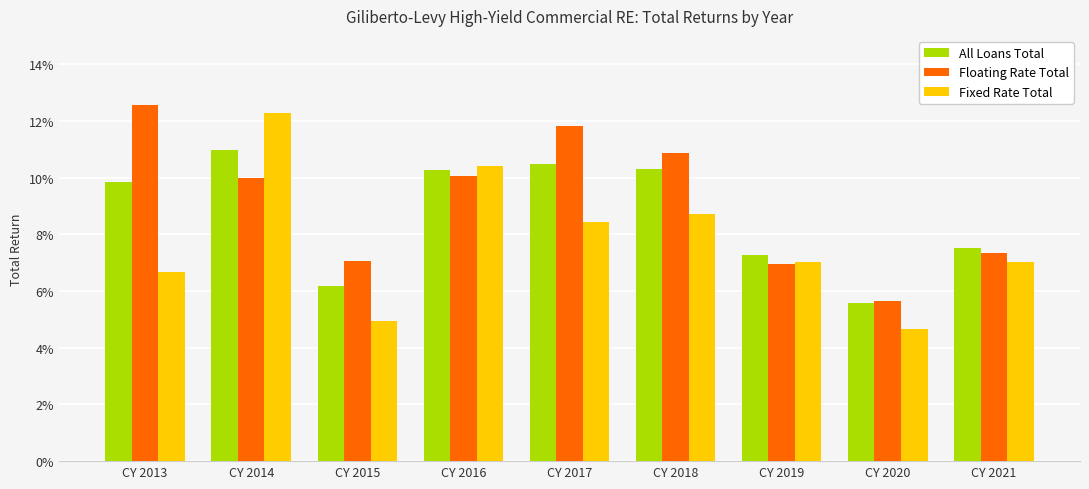

What are all the series names shown in the legend?

All Loans Total, Floating Rate Total, Fixed Rate Total